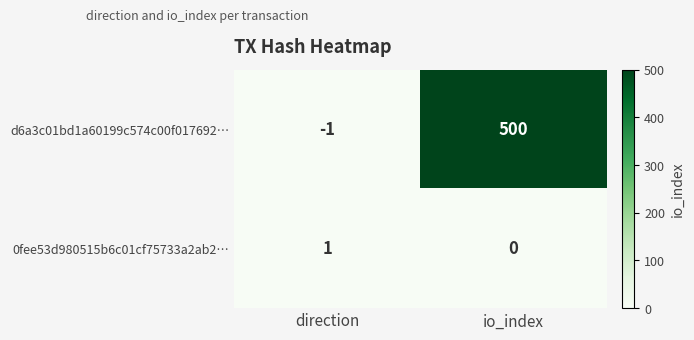

Which series has the largest range (max minus min)?

d6a3c01bd1a60199c574c00f017692…